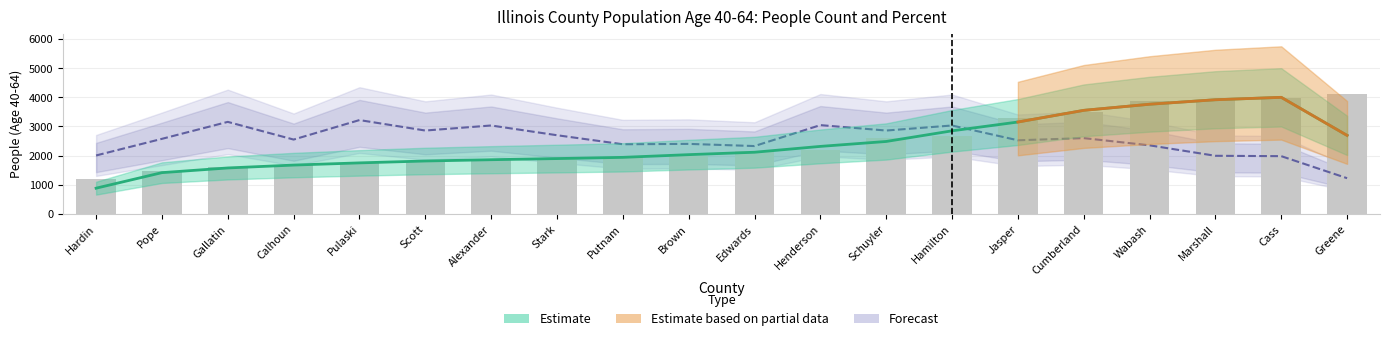

Approximately how many times larger is the value at Jasper compared to Pope?

2.2